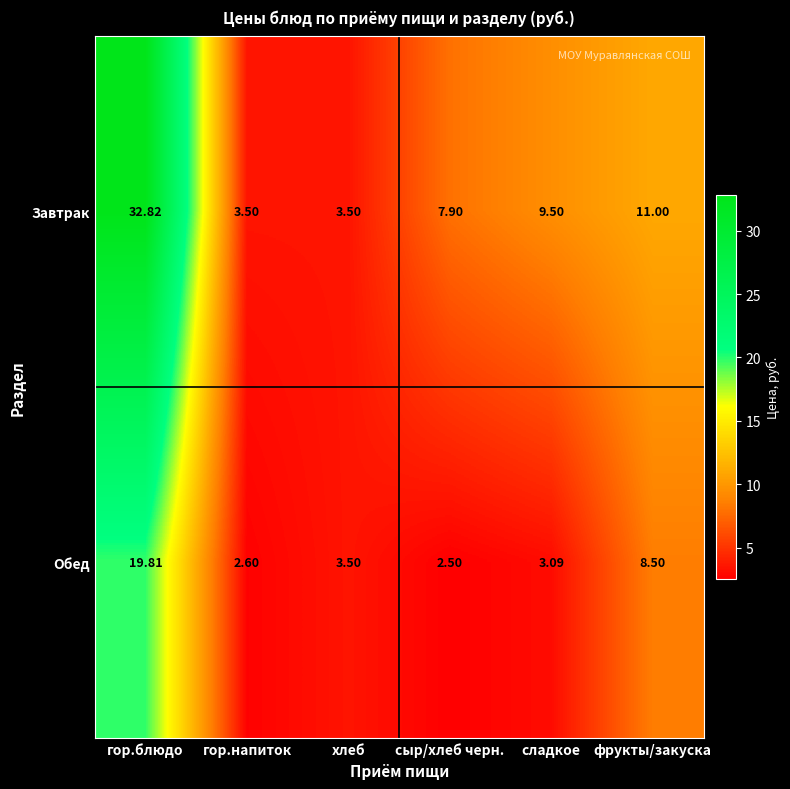

At which label does Обед reach its minimum?

сыр/хлеб черн.